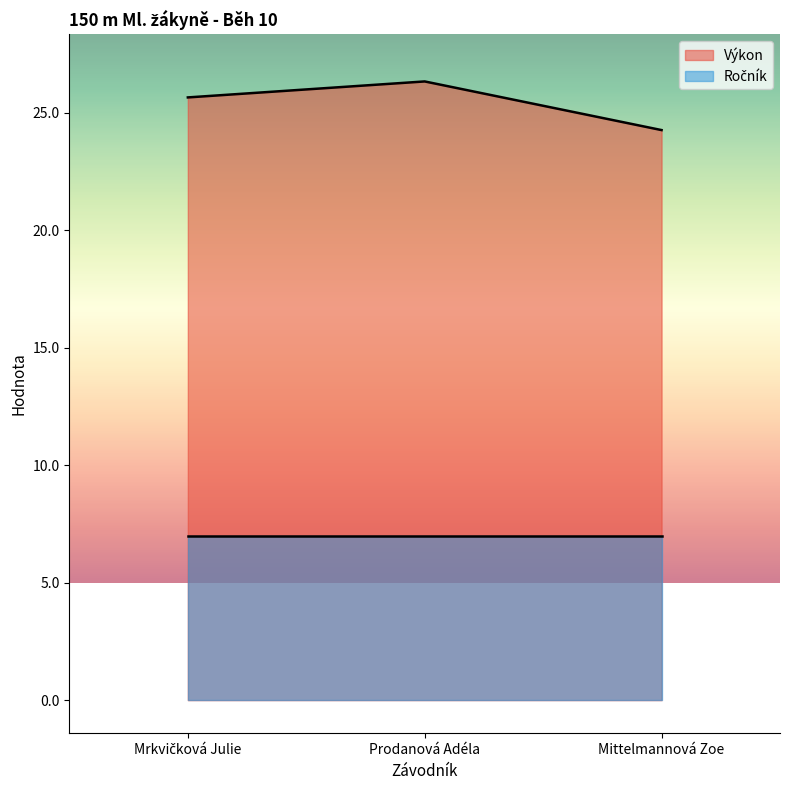

Does the chart display data point markers on the line(s)?

No